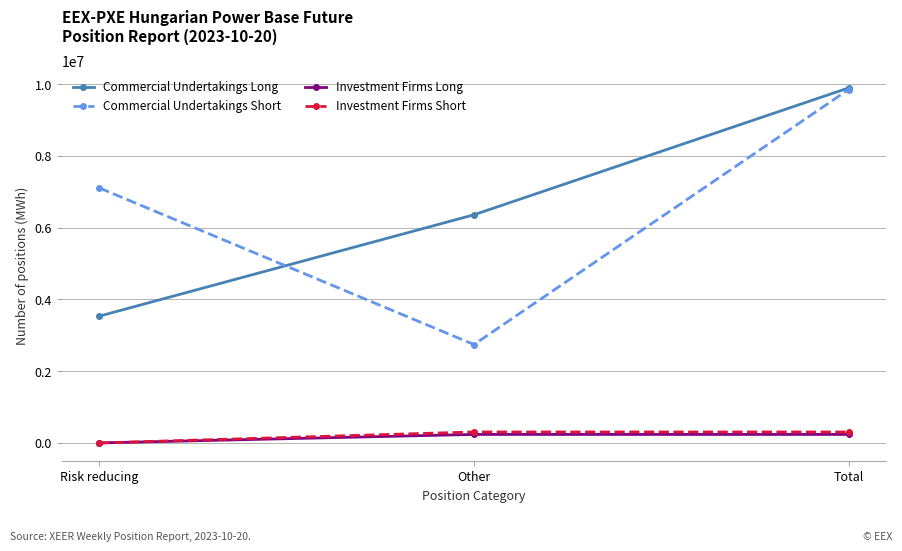

Reading left to right, extract all data points from this chart.

Commercial Undertakings Long: 3533294	6356265	9889559
Commercial Undertakings Short: 7103450	2741654	9845104
Investment Firms Long: 0	237191	237191
Investment Firms Short: 0	305917	305917